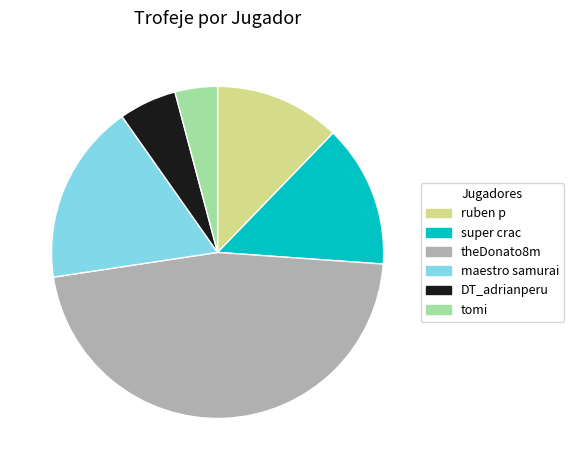

Which has a higher value, tomi or theDonato8m?

theDonato8m